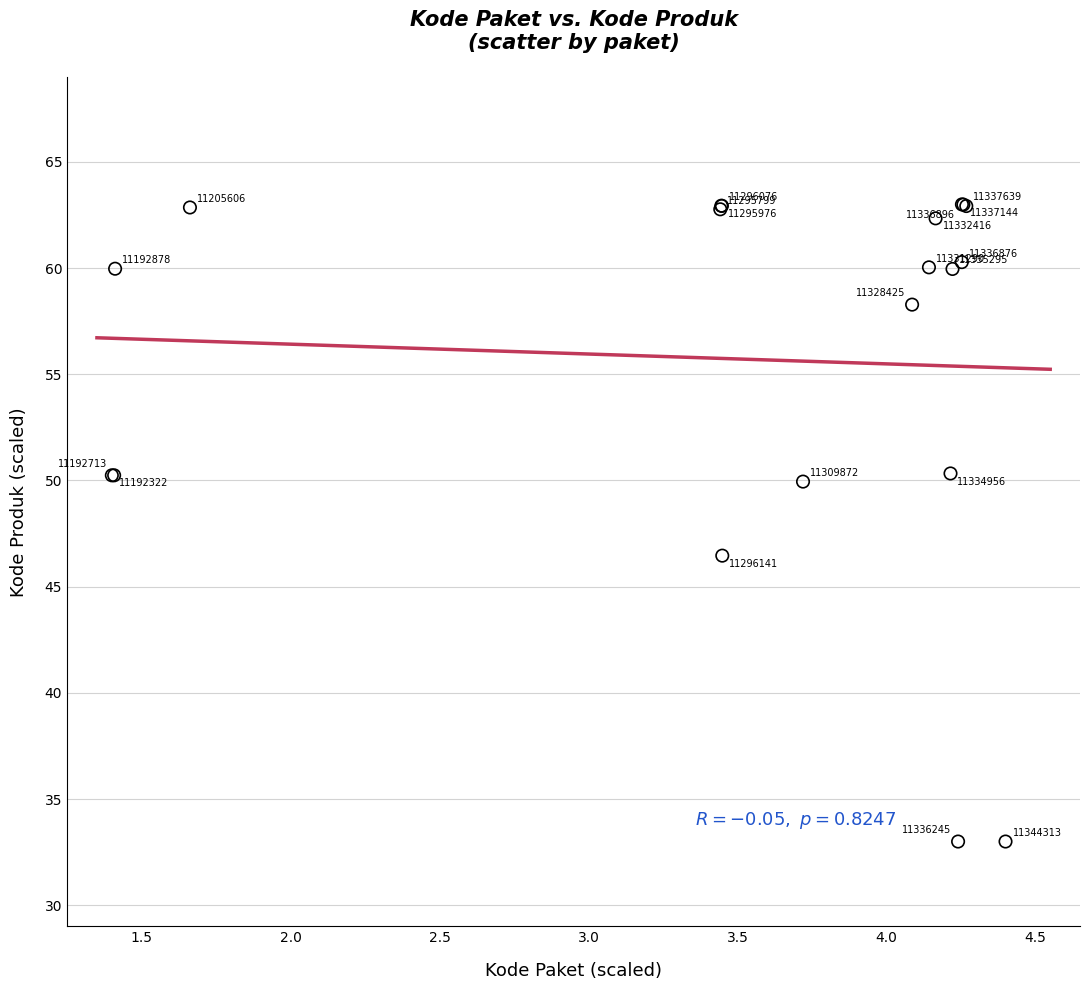

What Y value in the scatter plot is closest to 48?

46.5